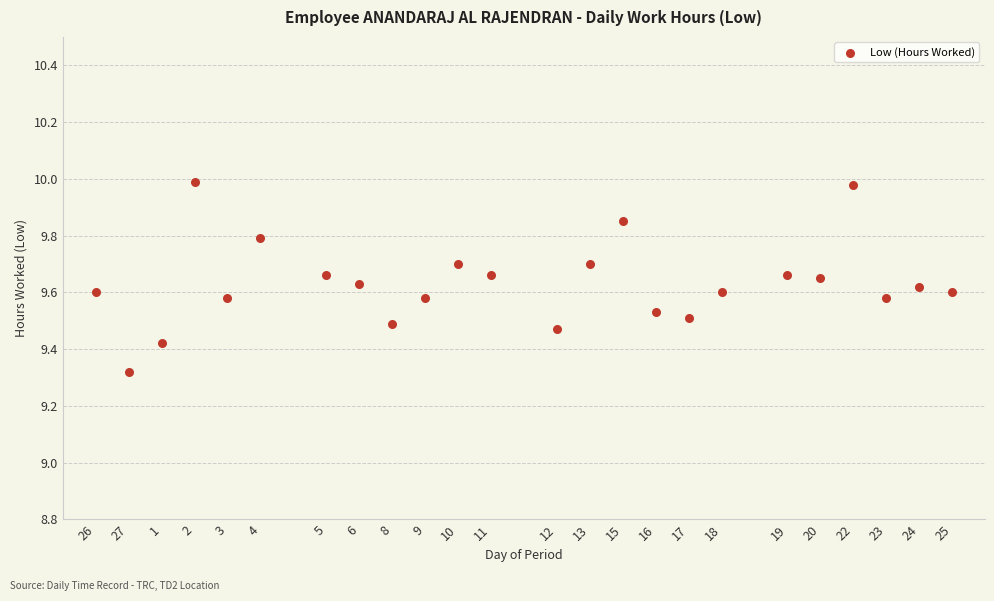

What is the range of X values (max minus min)?

26.0